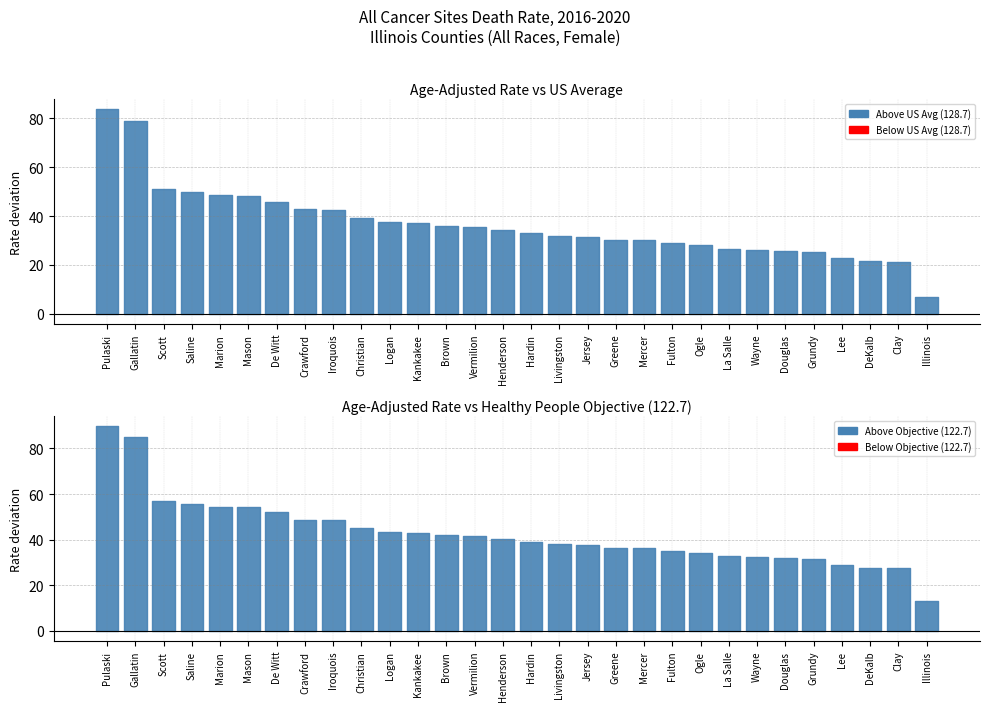

Reading left to right, list all the values displayed in this chart.

Age-Adjusted Death Rate: 212.3	207.5	179.8	178.5	177.2	176.9	174.6	171.5	171.3	168.0	166.2	165.7	164.8	164.1	163.0	161.6	160.6	160.2	159.0	158.9	157.6	156.9	155.4	155.0	154.6	154.1	151.6	150.2	150.1	135.7
US Average: 128.7	128.7	128.7	128.7	128.7	128.7	128.7	128.7	128.7	128.7	128.7	128.7	128.7	128.7	128.7	128.7	128.7	128.7	128.7	128.7	128.7	128.7	128.7	128.7	128.7	128.7	128.7	128.7	128.7	128.7